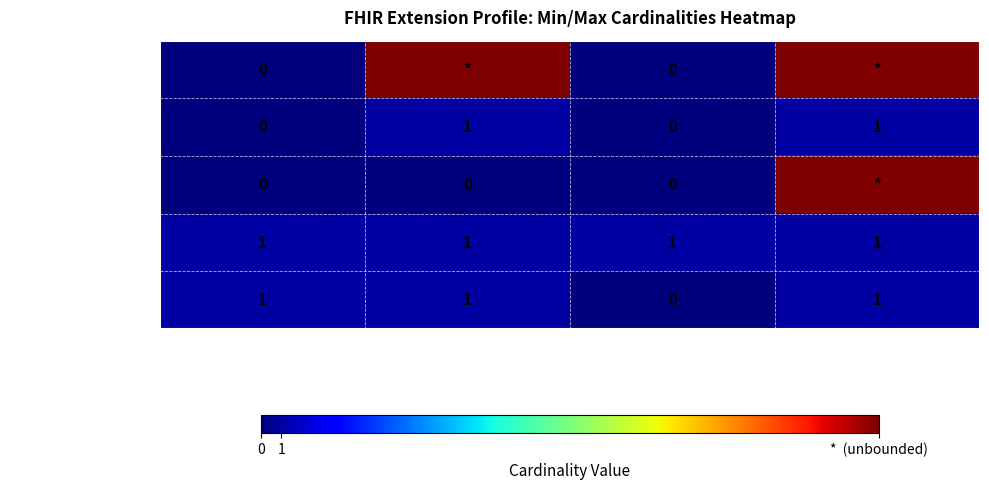

The Extension.url series shows 2 at Min. True or false?

False